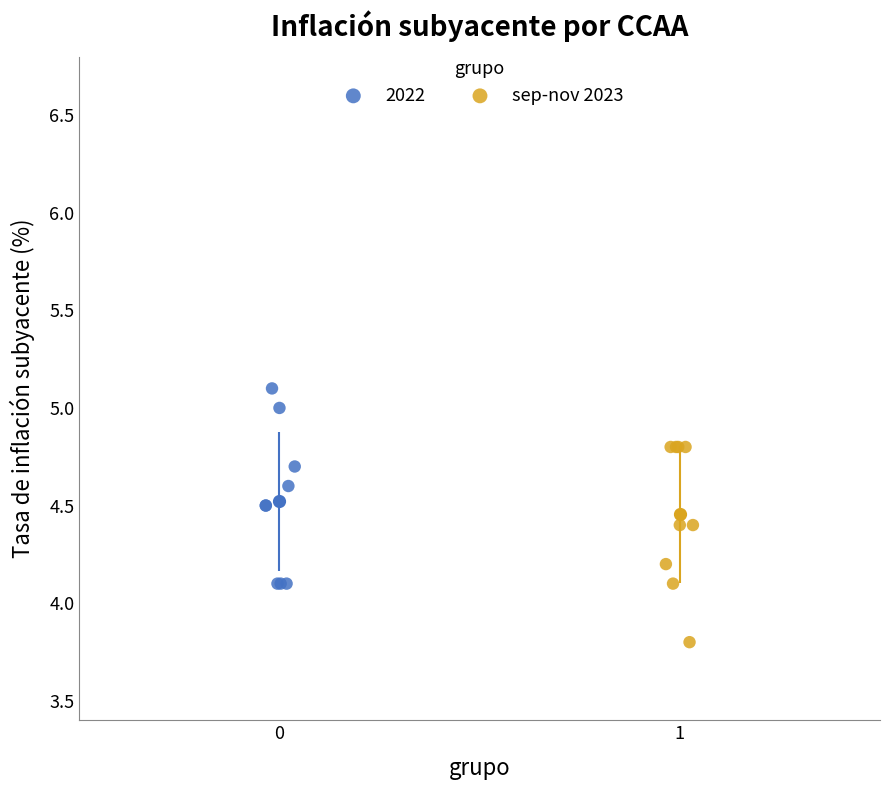

Which series contains the lowest Y value?

sep-nov 2023